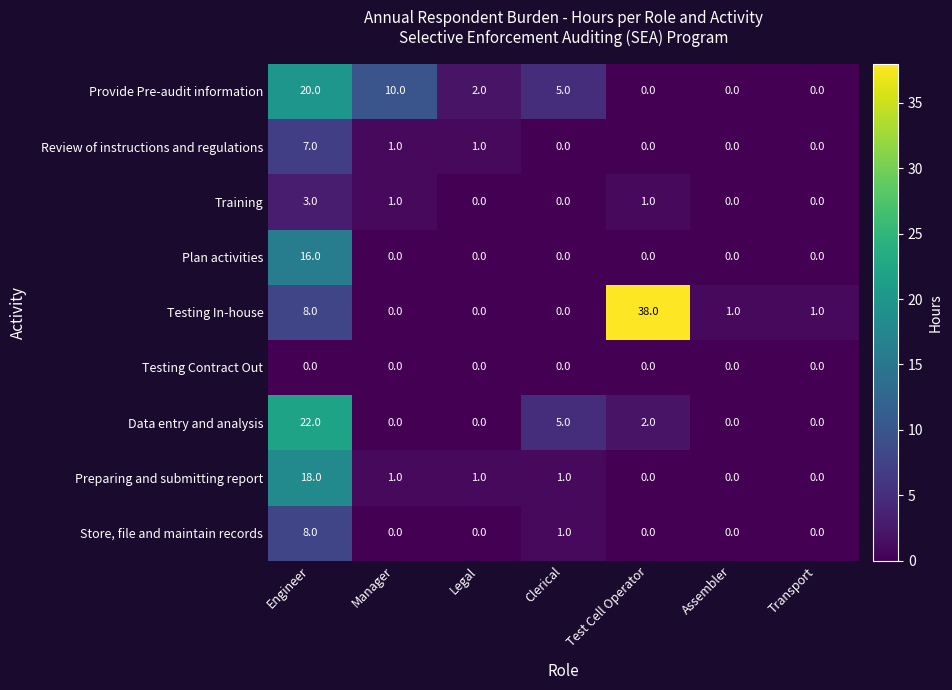

What is the spread (max minus min) of values at Test Cell Operator?

38